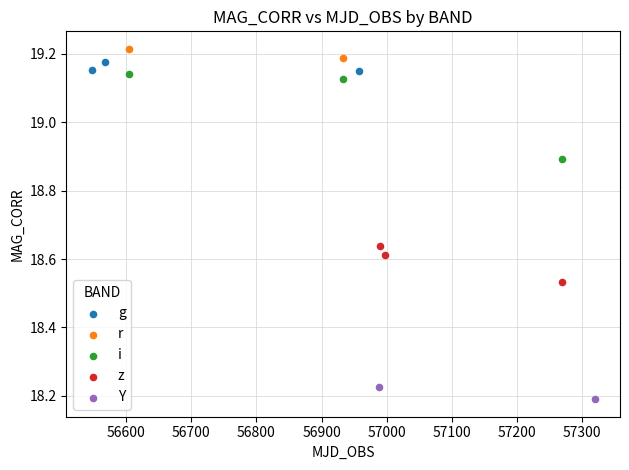

What are all the series names shown in the legend?

g, r, i, z, Y